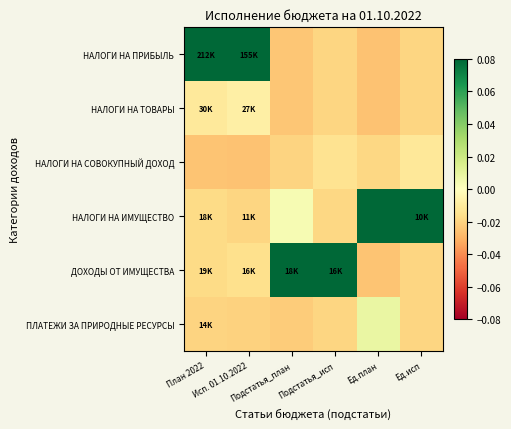

Reading left to right, extract all data points from this chart.

НАЛОГИ НА ПРИБЫЛЬ: План 2022=0.1	Исп. 01.10.2022=0.1	Подстатья_план=-0.0	Подстатья_исп=-0.0	Ед.план=-0.0	Ед.исп=-0.0
НАЛОГИ НА ТОВАРЫ: План 2022=-0.0	Исп. 01.10.2022=-0.0	Подстатья_план=-0.0	Подстатья_исп=-0.0	Ед.план=-0.0	Ед.исп=-0.0
НАЛОГИ НА СОВОКУПНЫЙ ДОХОД: План 2022=-0.0	Исп. 01.10.2022=-0.0	Подстатья_план=-0.0	Подстатья_исп=-0.0	Ед.план=-0.0	Ед.исп=-0.0
НАЛОГИ НА ИМУЩЕСТВО: План 2022=-0.0	Исп. 01.10.2022=-0.0	Подстатья_план=0.0	Подстатья_исп=-0.0	Ед.план=0.1	Ед.исп=0.1
ДОХОДЫ ОТ ИМУЩЕСТВА: План 2022=-0.0	Исп. 01.10.2022=-0.0	Подстатья_план=0.1	Подстатья_исп=0.1	Ед.план=-0.0	Ед.исп=-0.0
ПЛАТЕЖИ ЗА ПРИРОДНЫЕ РЕСУРСЫ: План 2022=-0.0	Исп. 01.10.2022=-0.0	Подстатья_план=-0.0	Подстатья_исп=-0.0	Ед.план=0.0	Ед.исп=-0.0